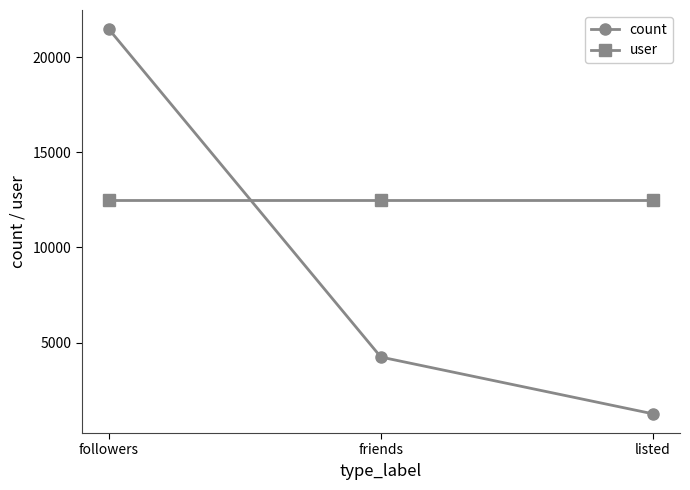

Which series has the widest spread of values?

count